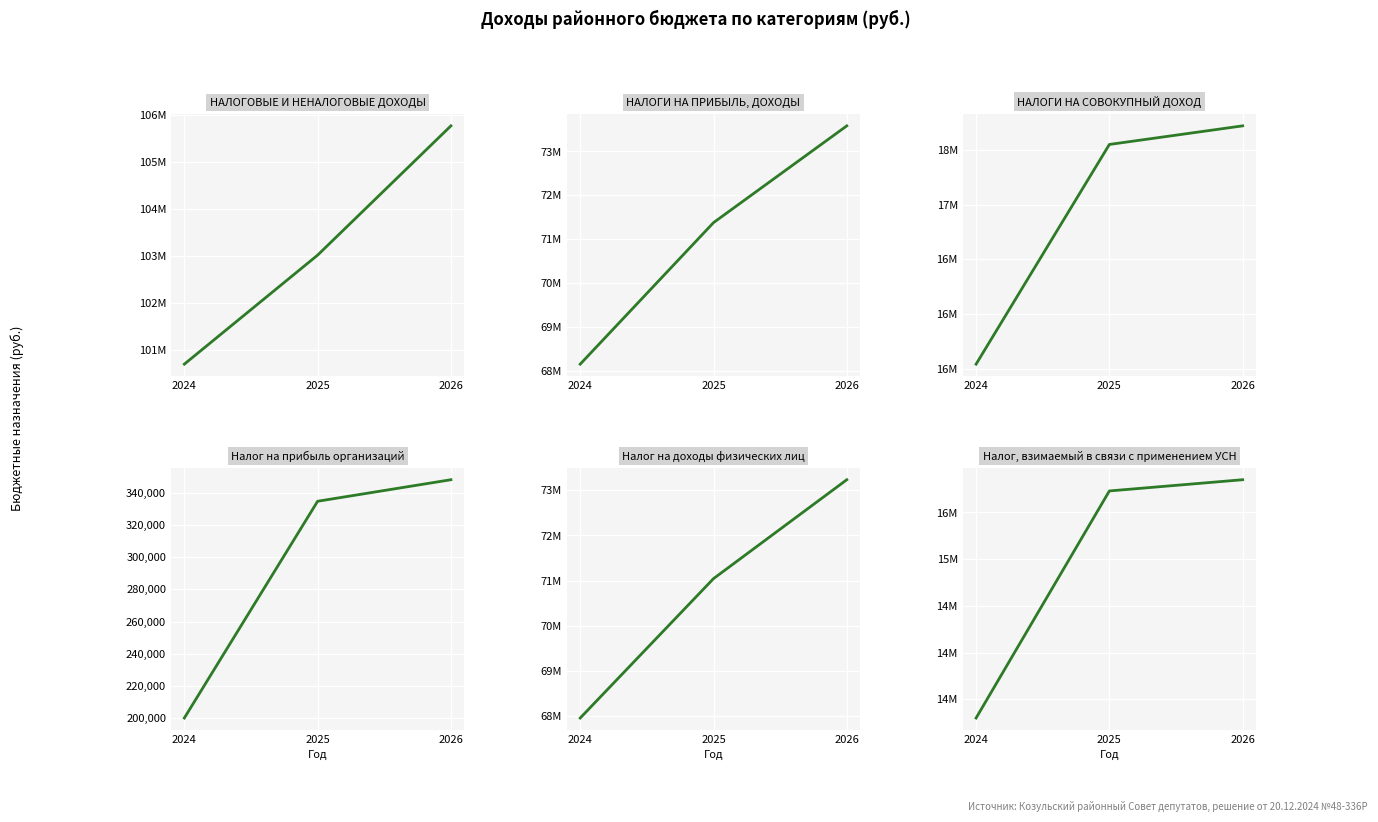

True or false: Налог на прибыль организаций has a value of 194289.5 at 2025.

False